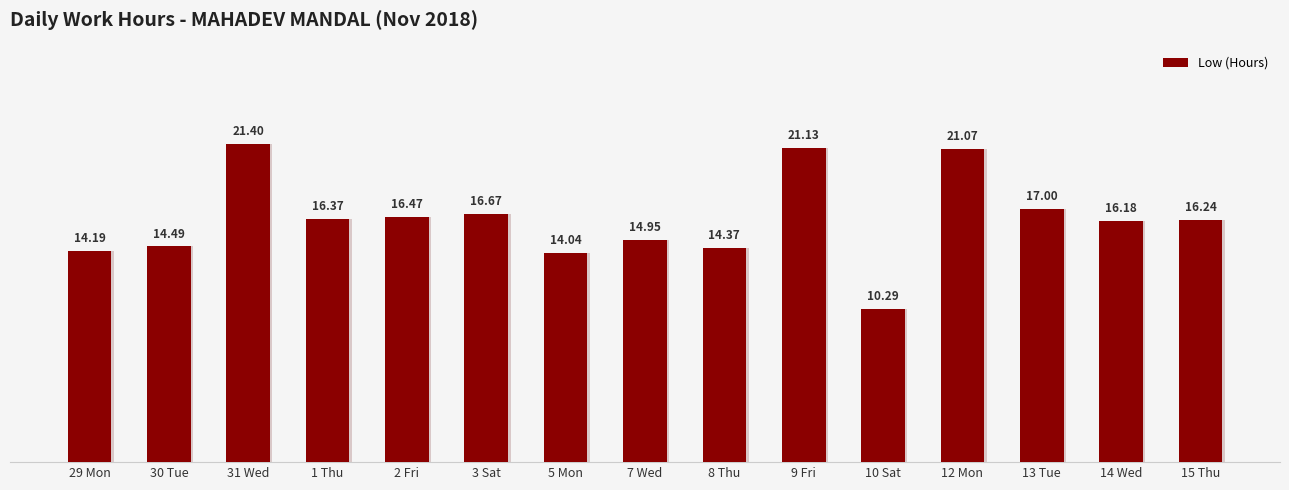

What is the difference between the values at 29 Mon and 12 Mon?

6.9